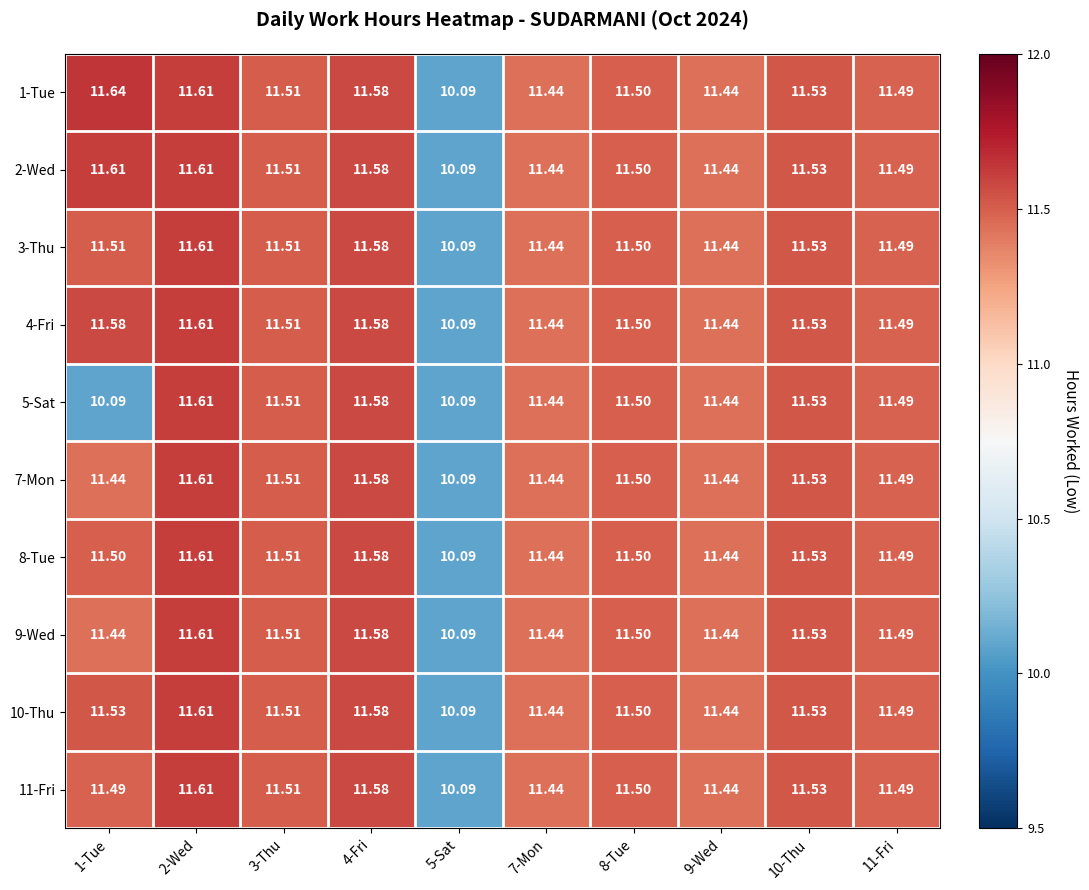

How many data points in 5-Sat are less than 11?

2